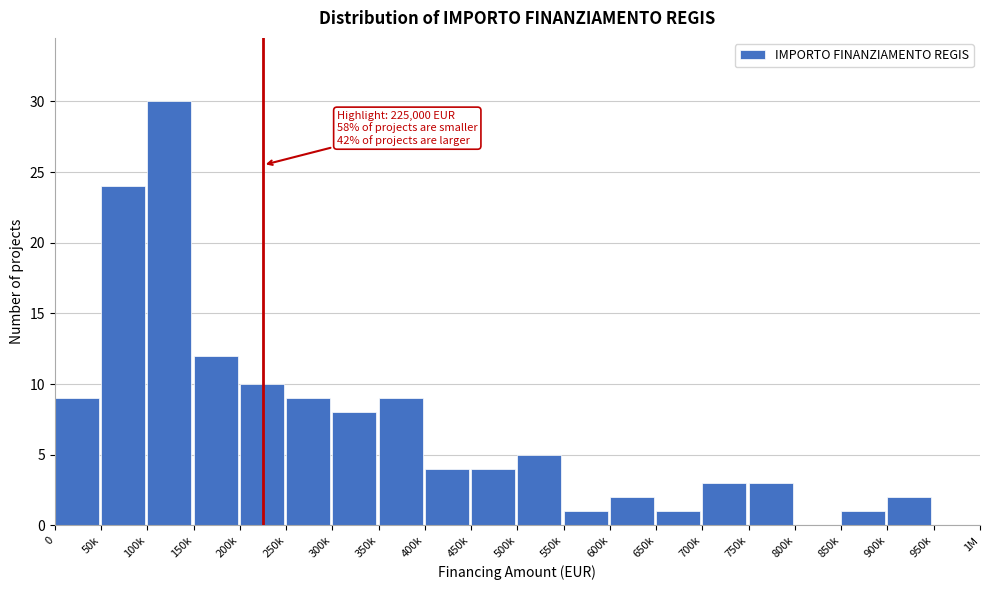

Reading left to right, list all the values displayed in this chart.

0=9	50k=24	100k=30	150k=12	200k=10	250k=9	300k=8	350k=9	400k=4	450k=4	500k=5	550k=1	600k=2	650k=1	700k=3	750k=3	800k=0	850k=1	900k=2	950k=0